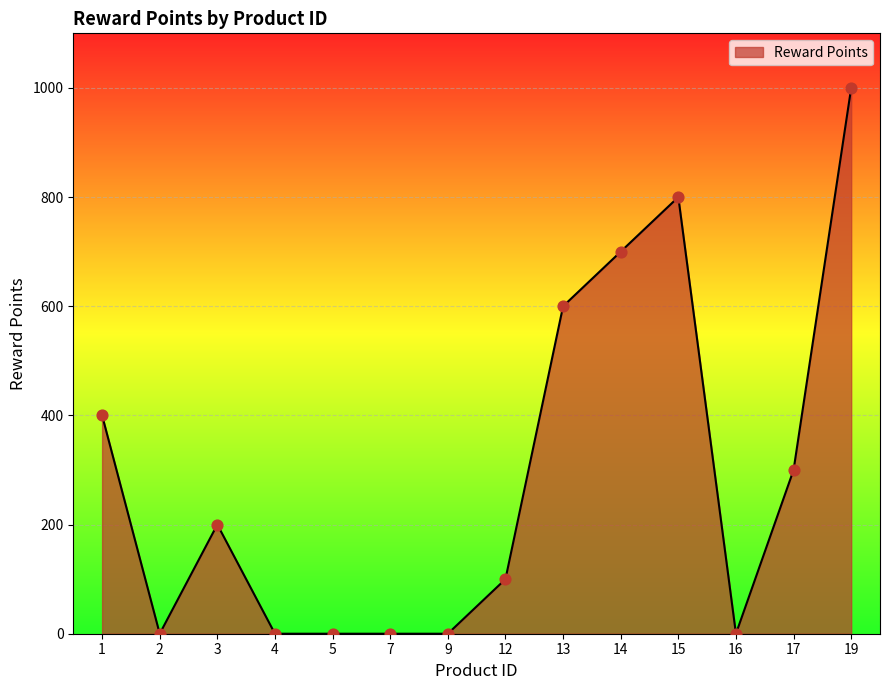

Between 14 and 2, which is larger?

14